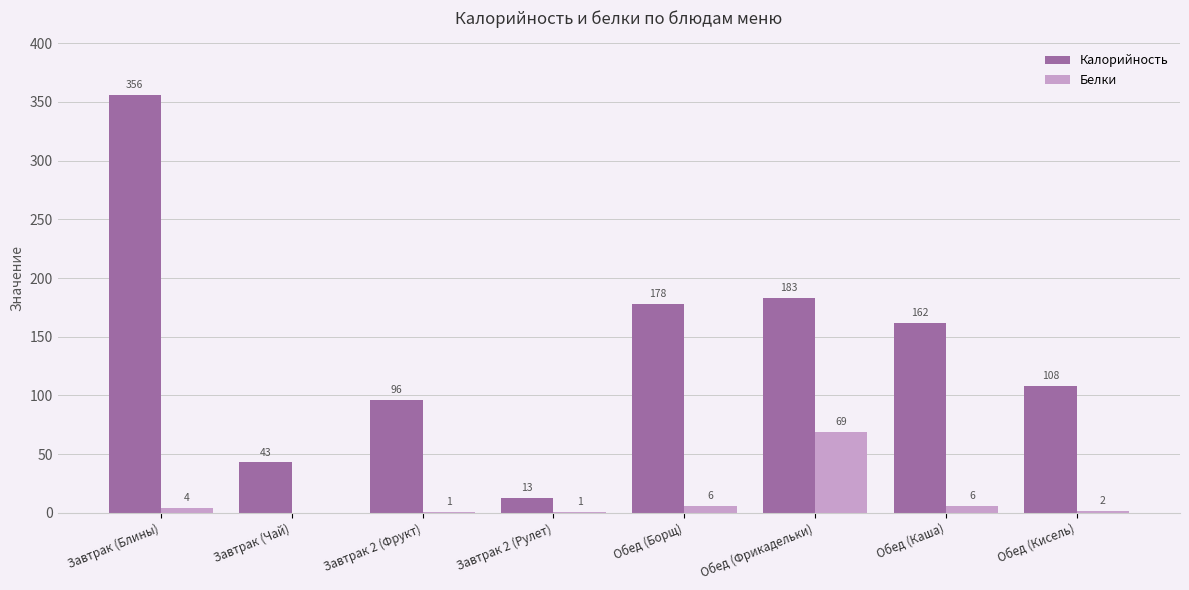

Is it true that Калорийность equals 13 at Завтрак 2 (Рулет)?

True